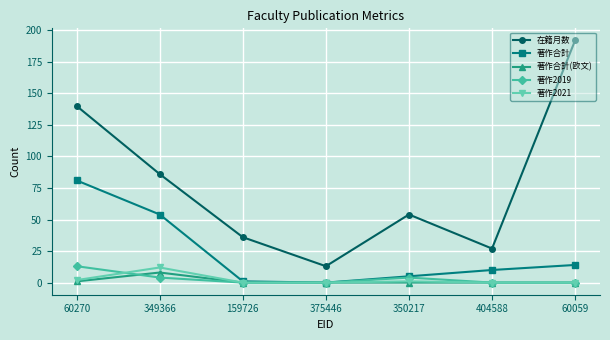

Is the value of 著作2019 at 60270 greater than the value of 著作合計(欧文) at 375446?

Yes